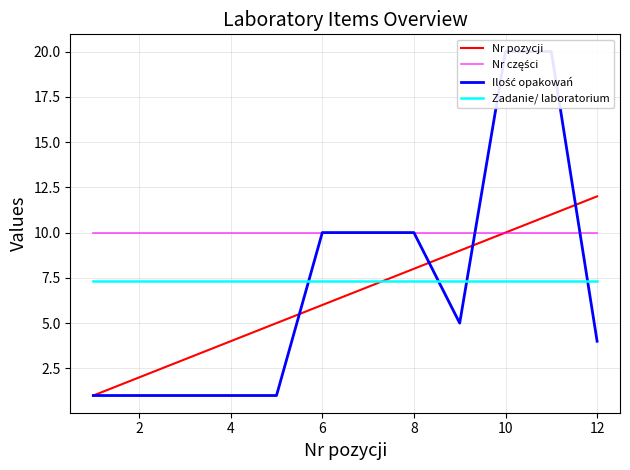

The value of Nr pozycji at 8 is 8.0. True or false?

True